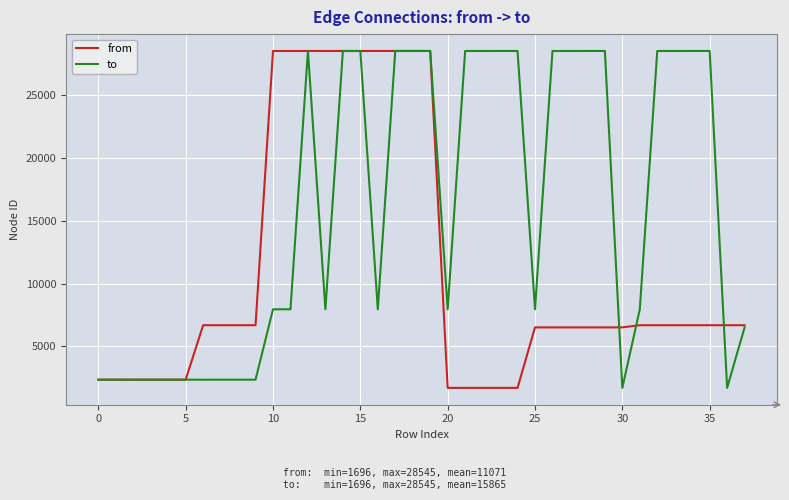

List the series in order of their overall mean, highest first.

to, from